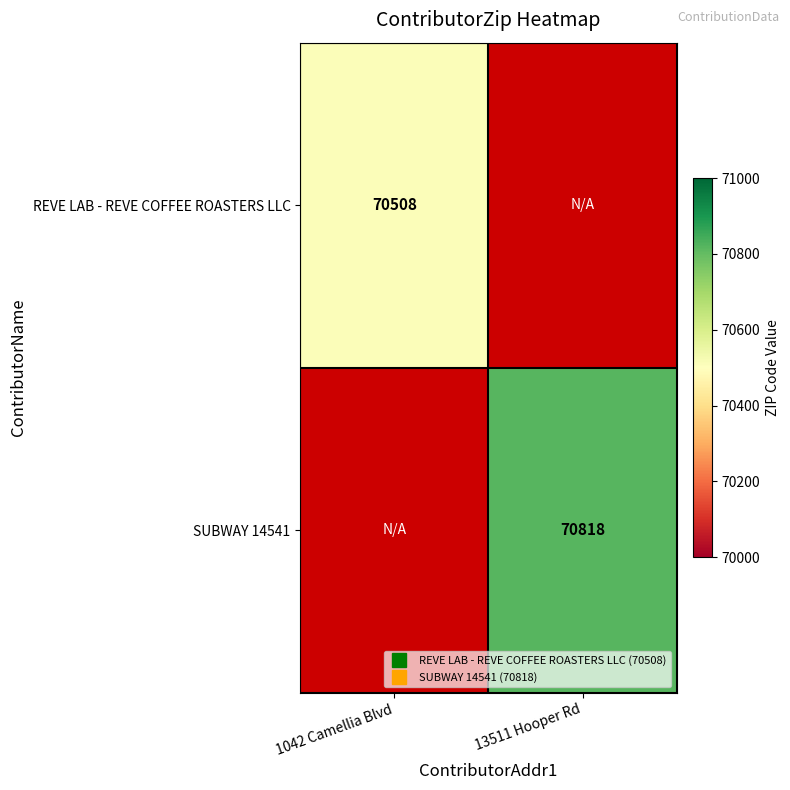

Is the value of REVE LAB - REVE COFFEE ROASTERS LLC at 1042 Camellia Blvd greater than the value of SUBWAY 14541 at 1042 Camellia Blvd?

No